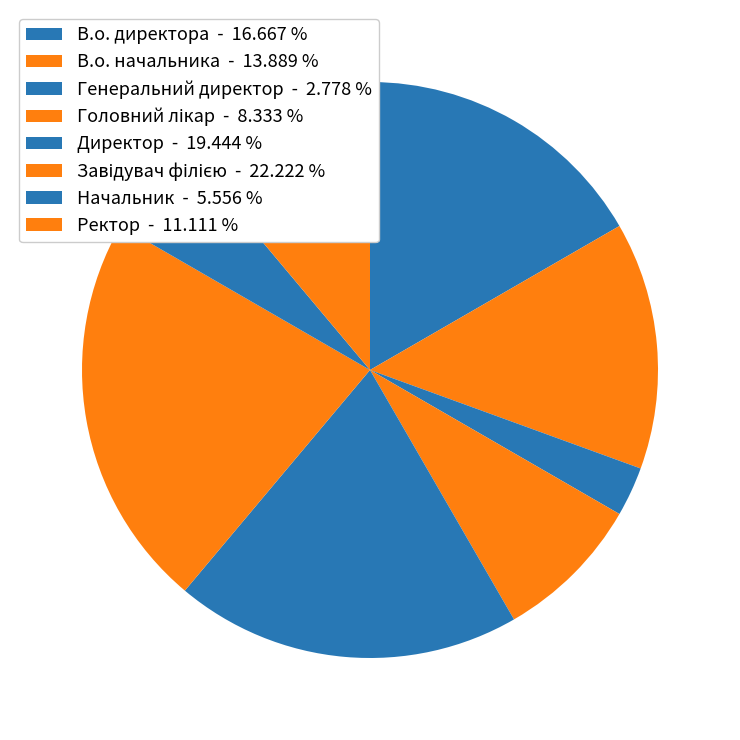

Is it true that Начальник is 18% of the pie?

False